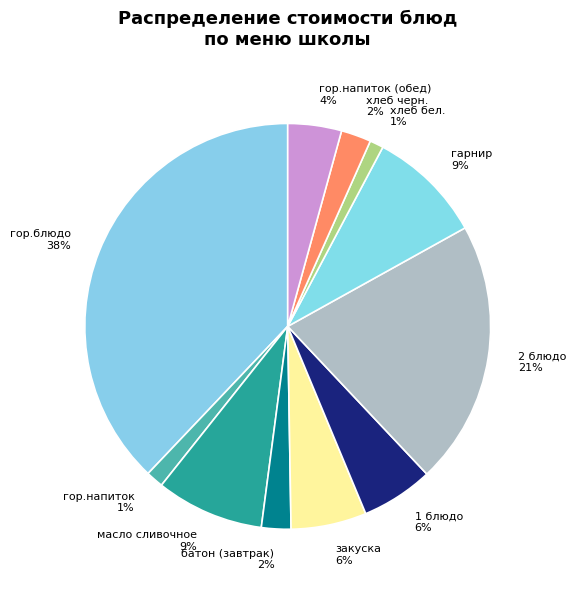

Combined, do закуска and батон (завтрак) account for over 50%?

No